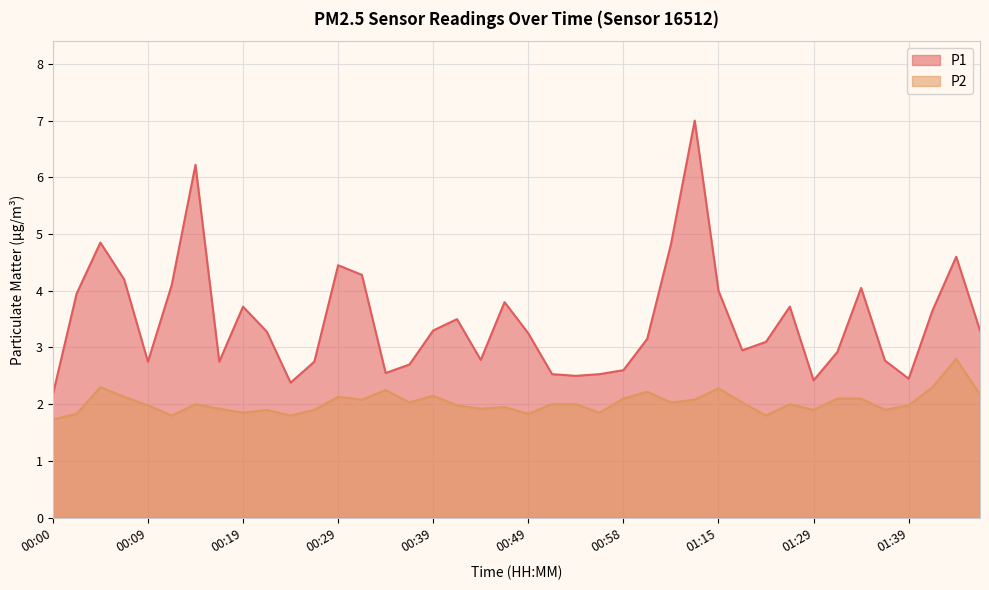

What is the label of the 37th point from the left?

01:39